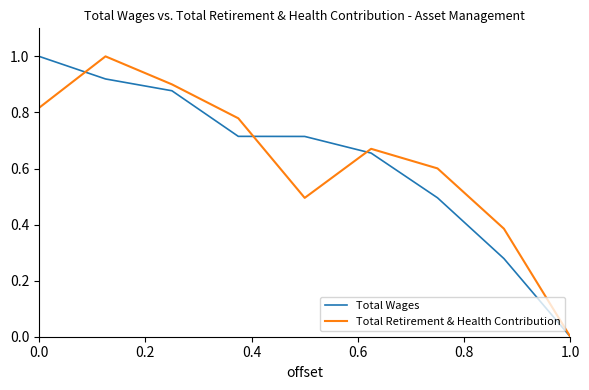

How many lines are shown in the chart?

2